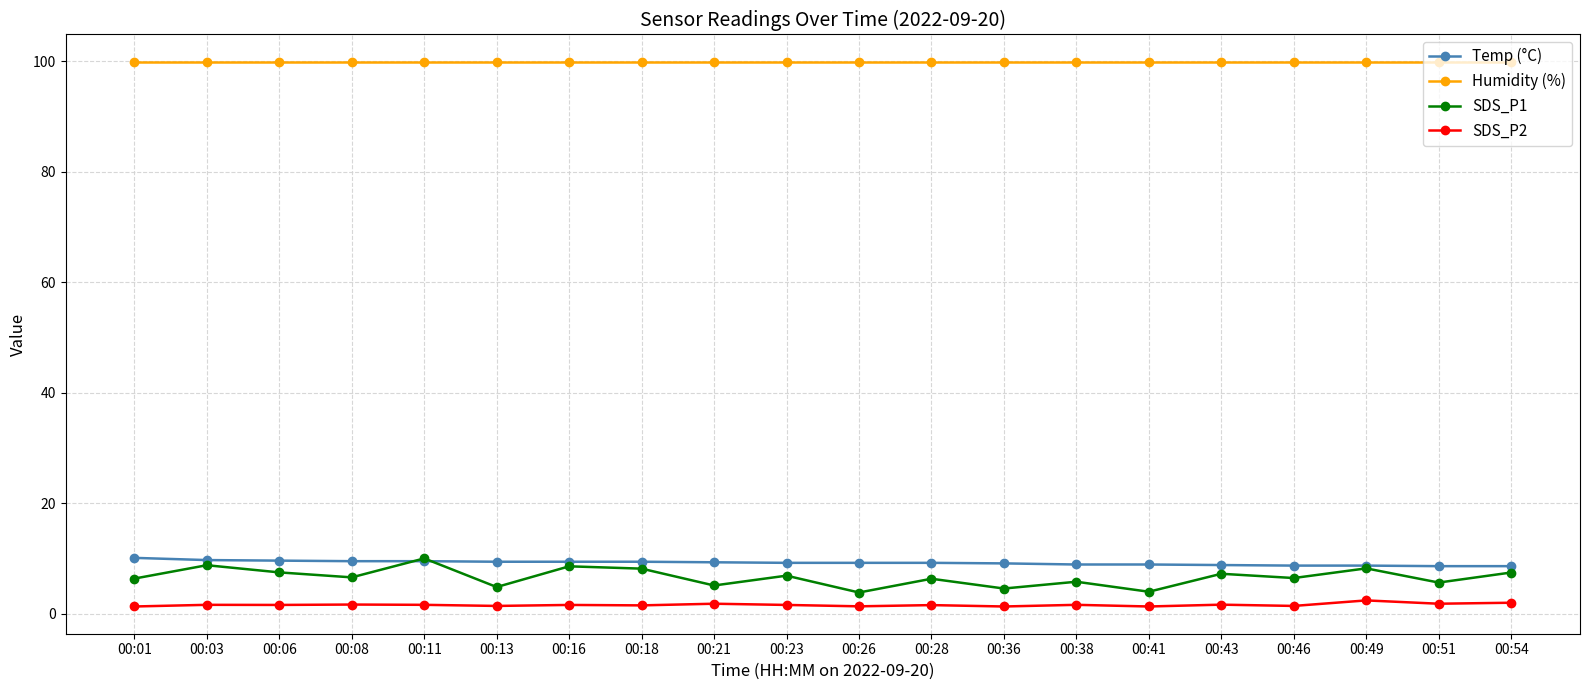

What is the difference between the Temp (°C) values at 00:43 and 00:06?

0.8